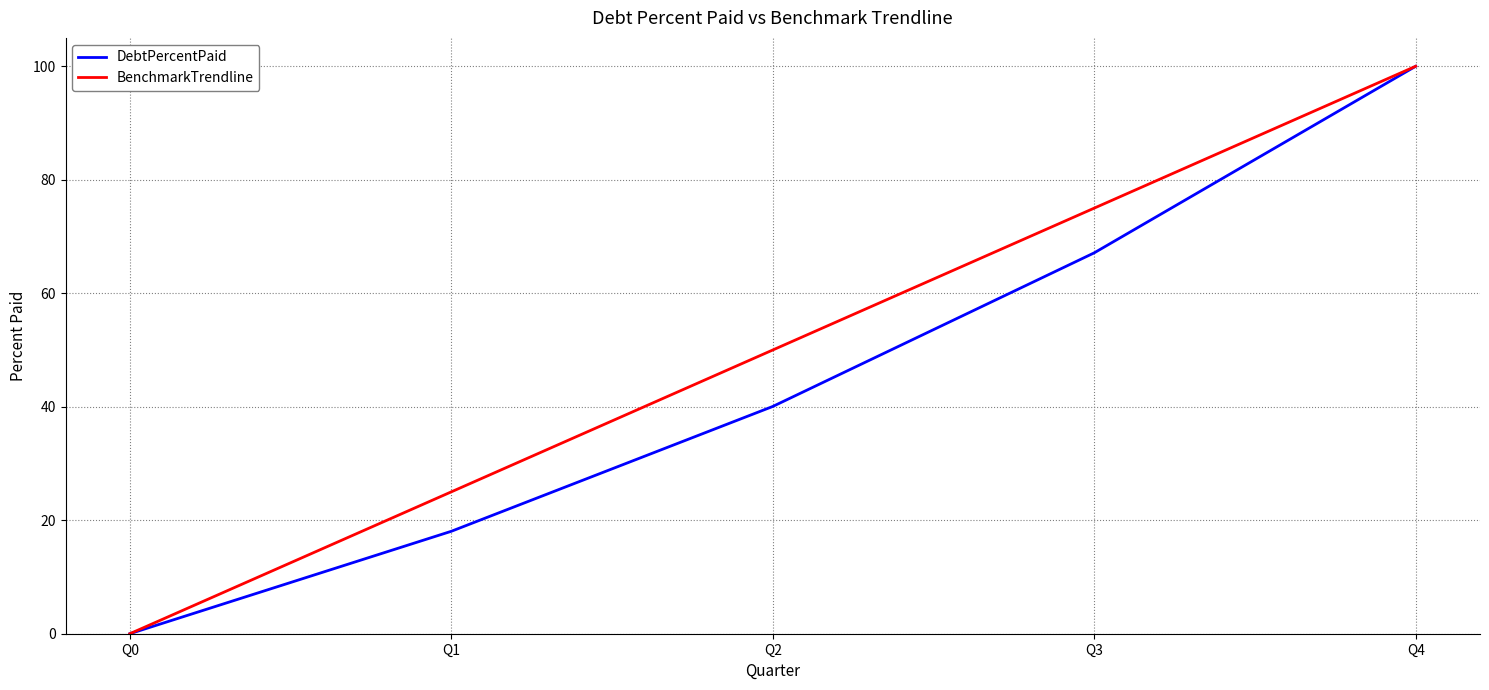

The value of BenchmarkTrendline at Q1 is 25.0. True or false?

True